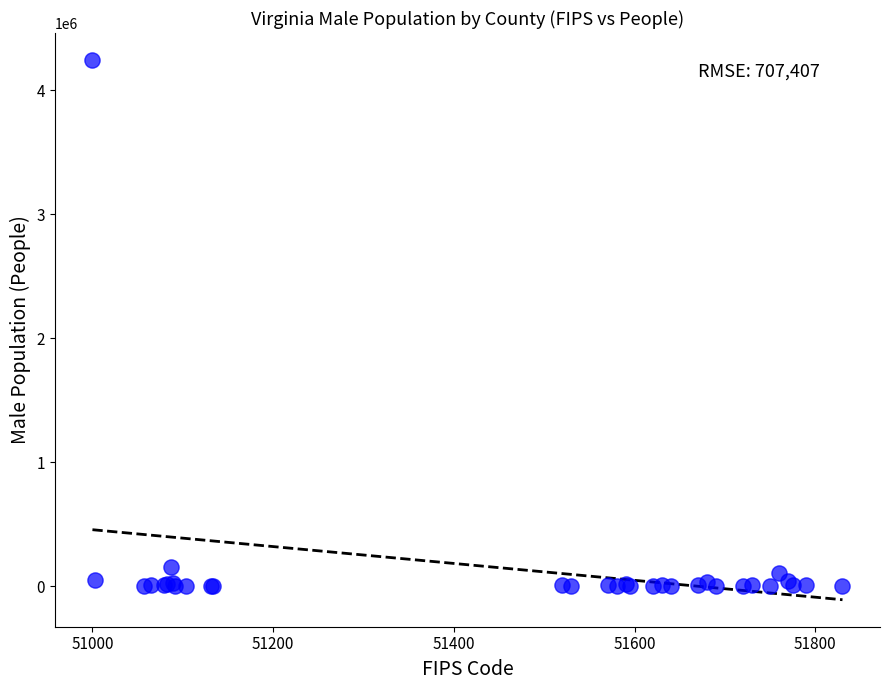

What Y value in the scatter plot is closest to 2123168?

158296